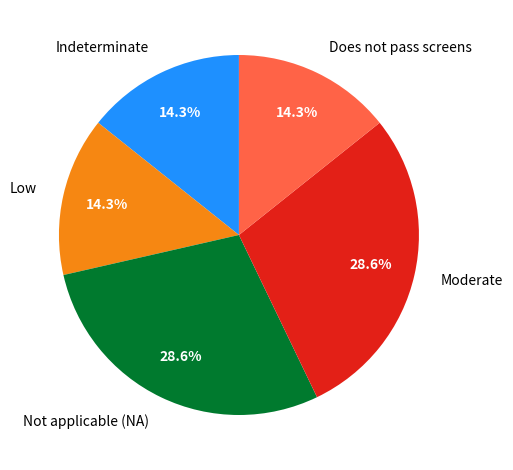

Combined, what portion of the pie is Indeterminate and Low?

28.6%